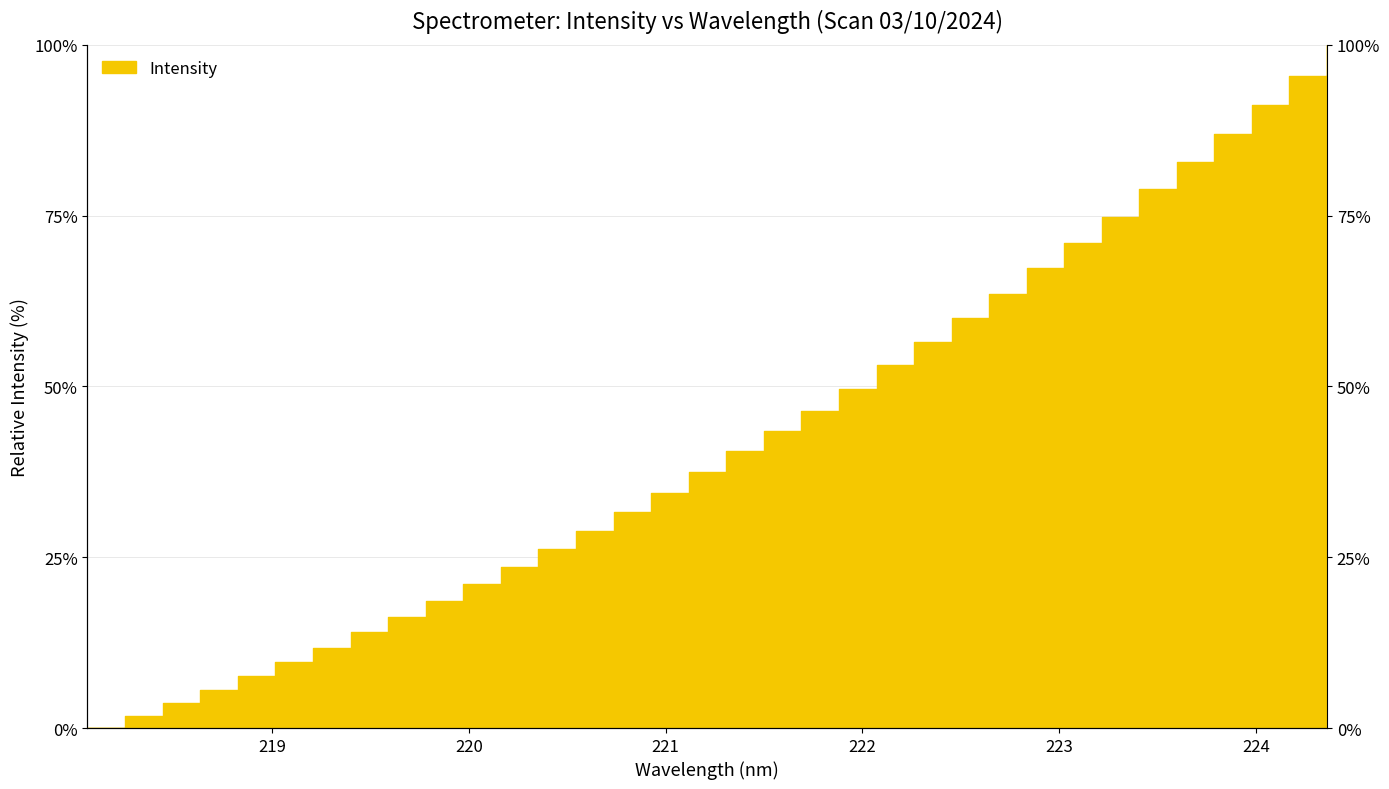

List the labels in order of value, smallest first.

218.0596, 218.2508, 218.442, 218.6332, 218.8244, 219.0156, 219.2067, 219.3979, 219.589, 219.7801, 219.9712, 220.1623, 220.3533, 220.5444, 220.7354, 220.9264, 221.1174, 221.3083, 221.4993, 221.6902, 221.8812, 222.0721, 222.263, 222.4538, 222.6447, 222.8355, 223.0264, 223.2172, 223.408, 223.5987, 223.7895, 223.9802, 224.1709, 224.3616